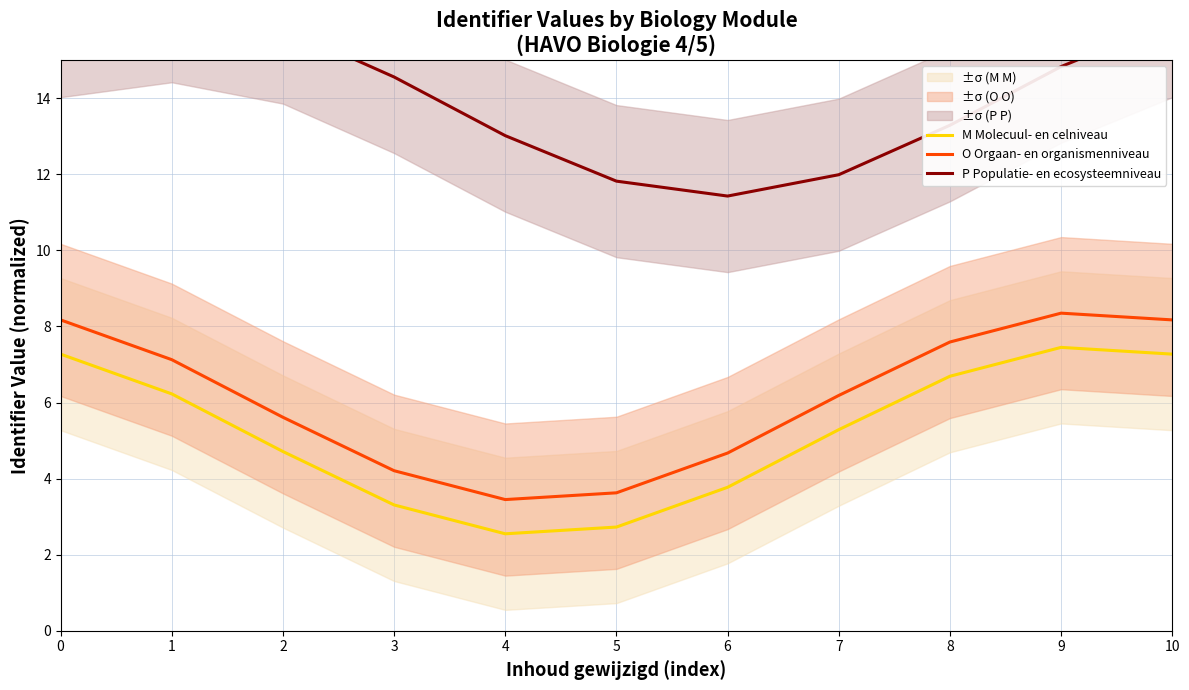

Which series changed the most between 1 and 10?

M Molecuul- en celniveau